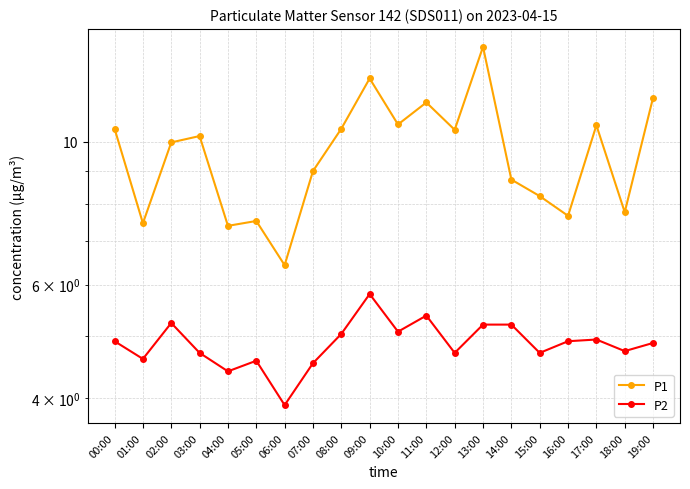

What is the total value across all series at 02:00?

15.2